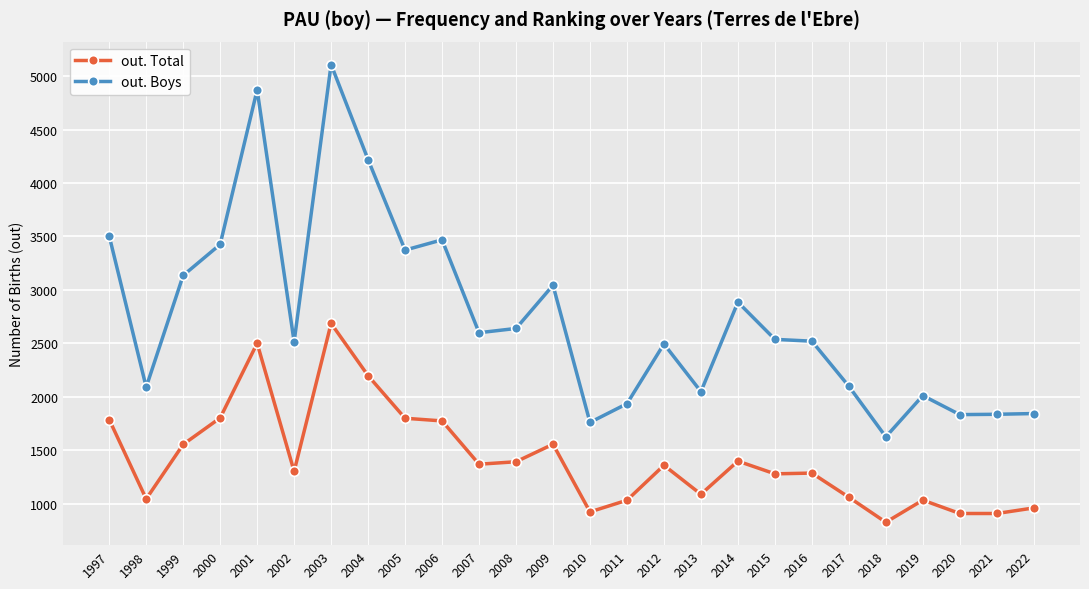

Rank the series at 2016 from lowest to highest value.

out. Total, out. Boys